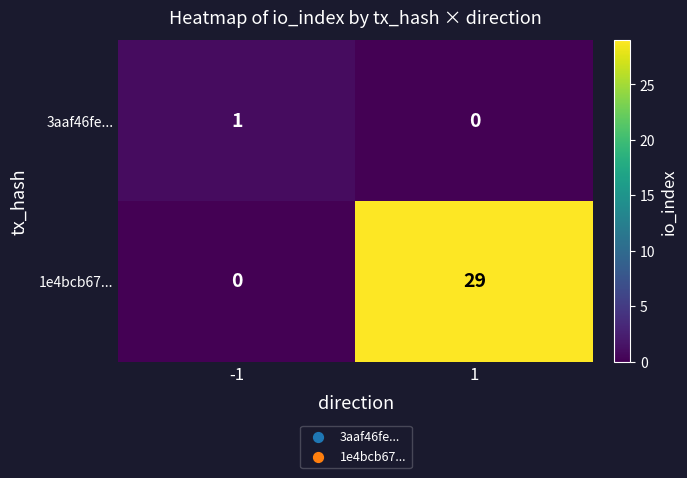

Which series changed the most between -1 and 1?

1e4bcb67...